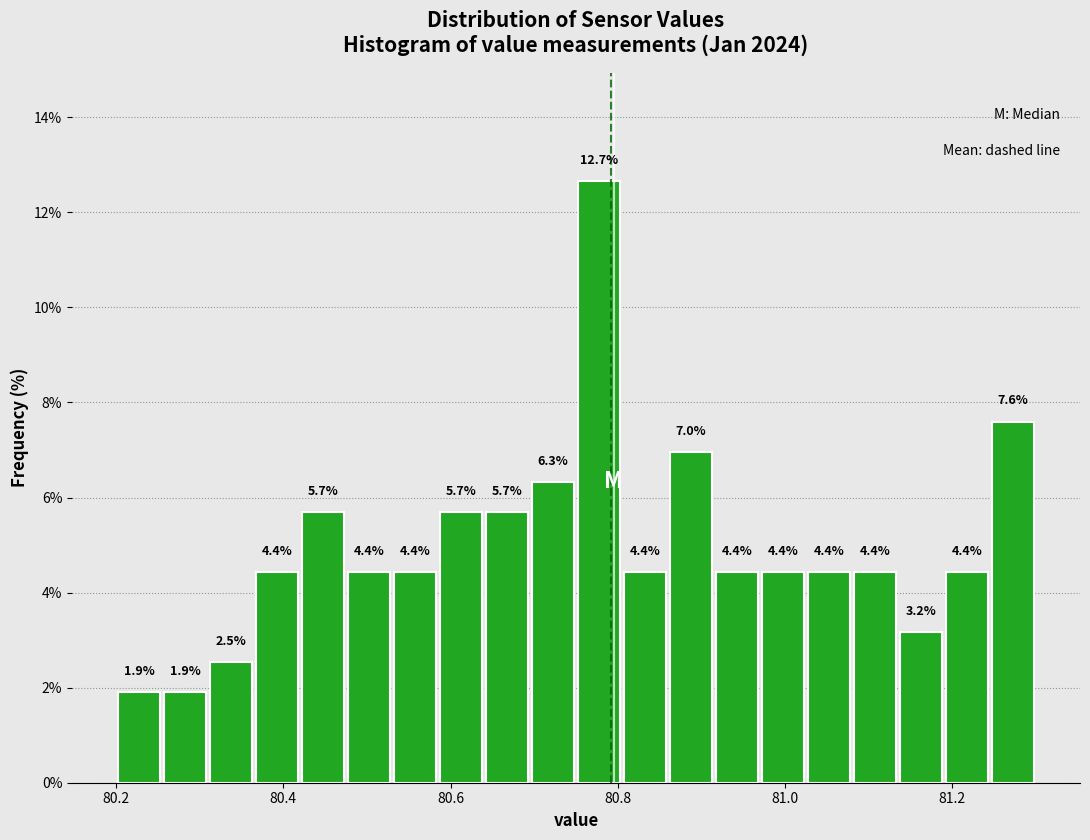

Around what value on the x-axis is the tallest bar? Give the approximate position of its centre, as read against the axis.

80.78